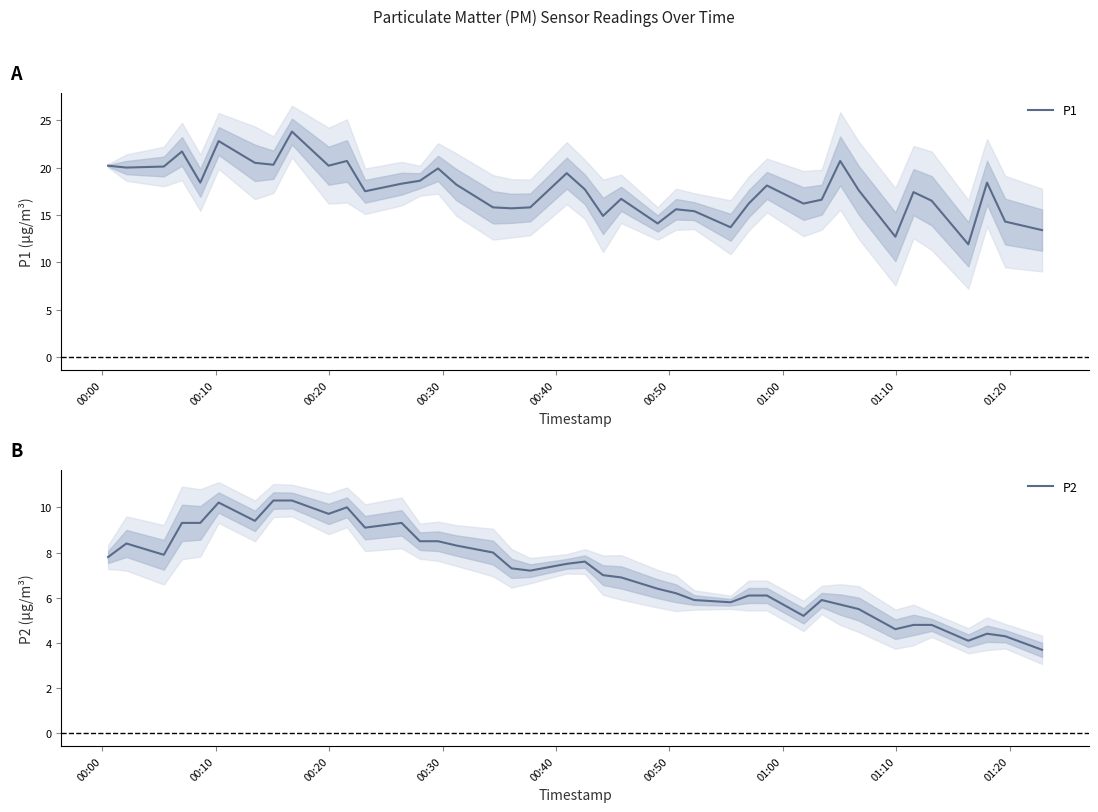

What is the maximum value for P1?

23.8